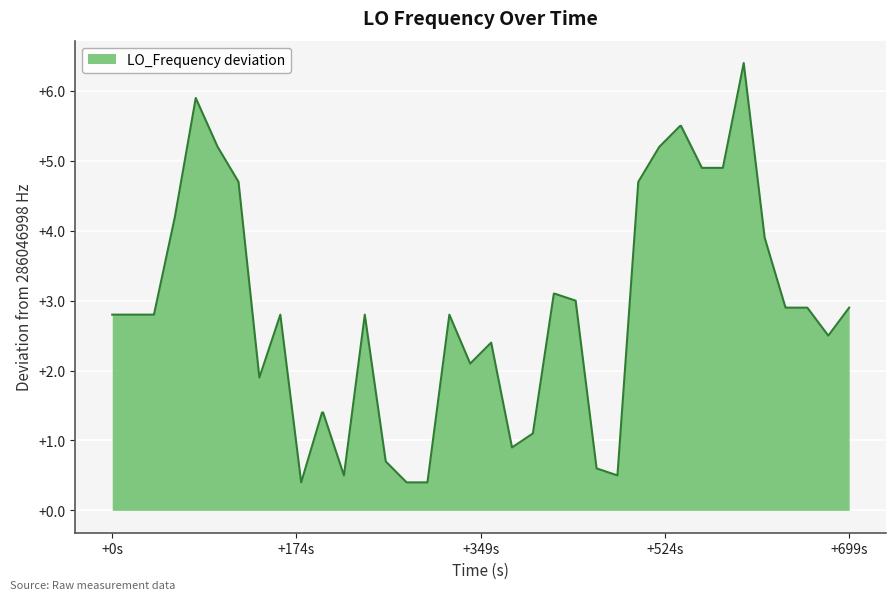

Where does the data first go above 2?

+0s